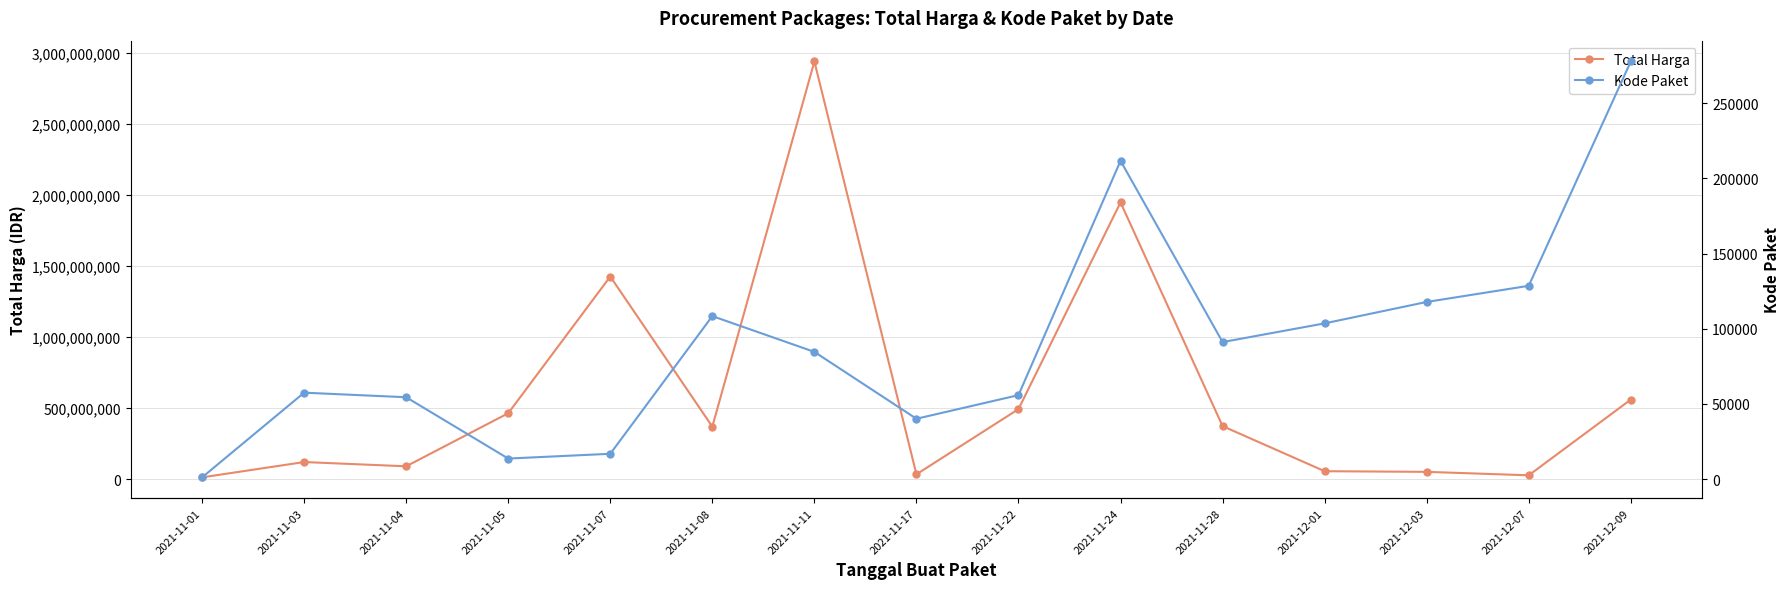

Reading left to right, transcribe all the data shown in this chart.

Total Harga: 12787500	120643270	90672075	464002100	1425867900	369566800	2939003240	34292000	493000000	1947327200	373404000	56152800	51601000	27412000	559971000
Kode Paket: 1139	57456	54421	13652	16823	108370	84587	40112	55826	211626	91101	103541	117783	128516	277693